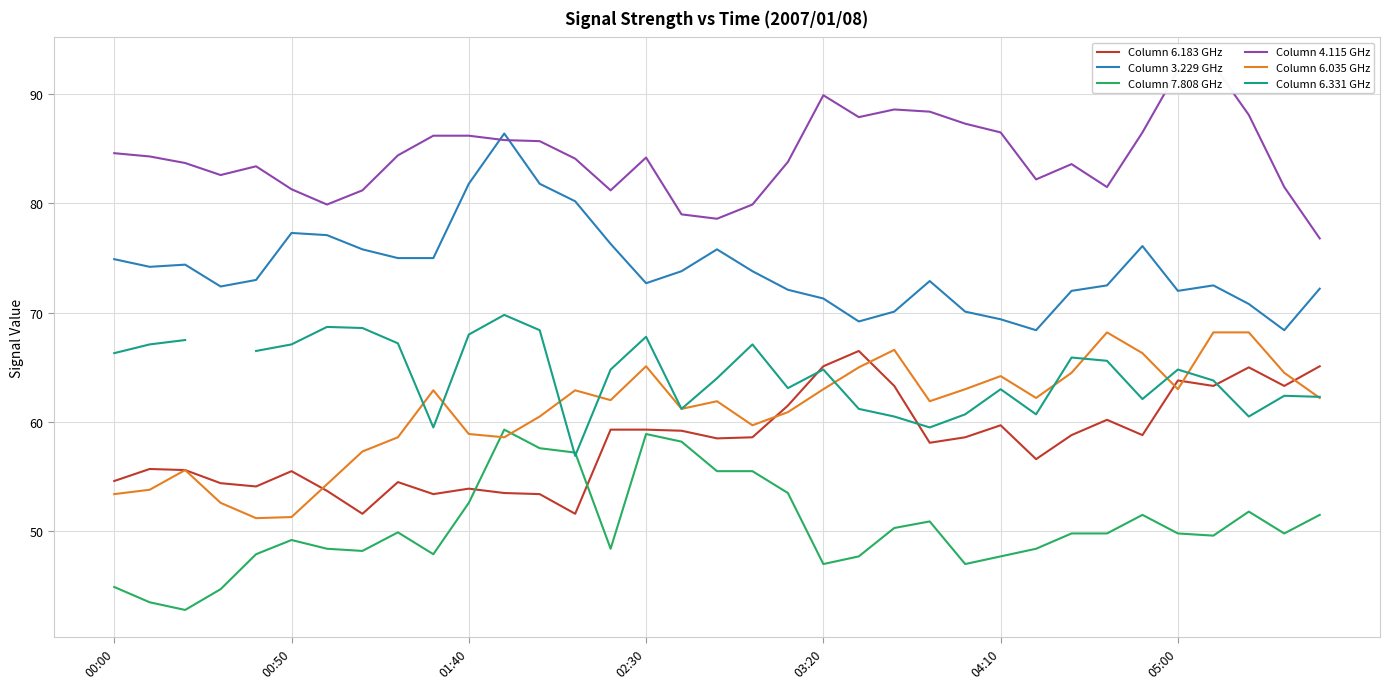

Is it true that Column 3.229 GHz equals 27.3 at 01:40?

False